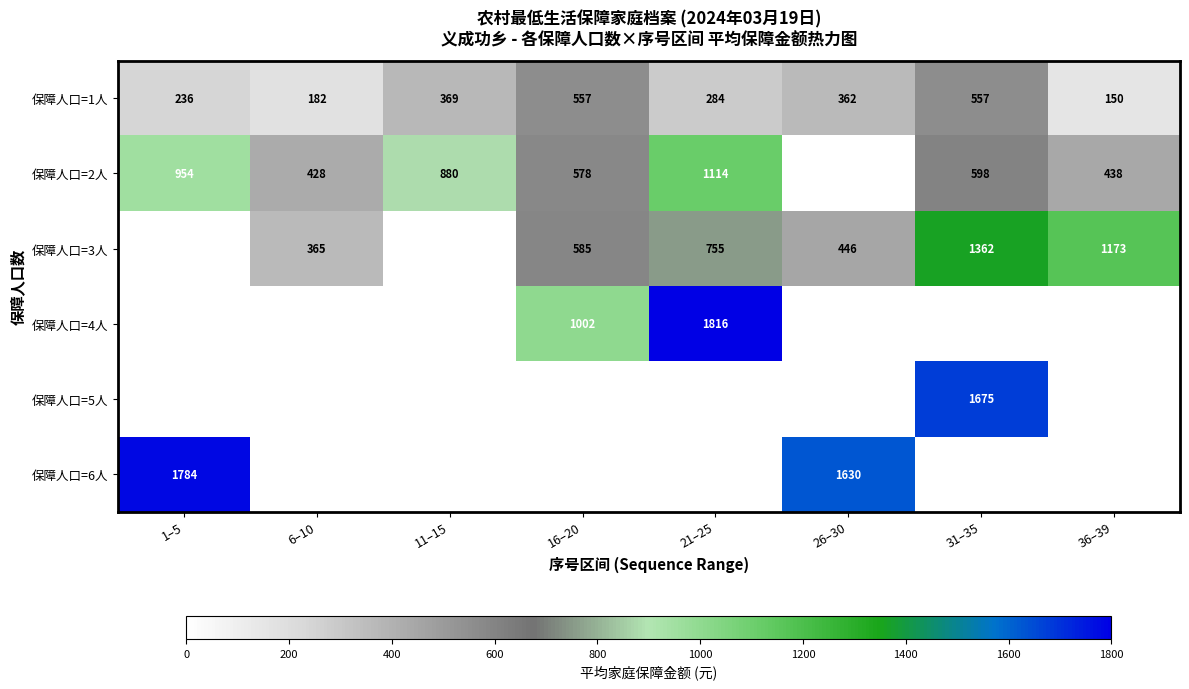

True or false: 保障人口=2人 has a value of 601 at 6–10.

False